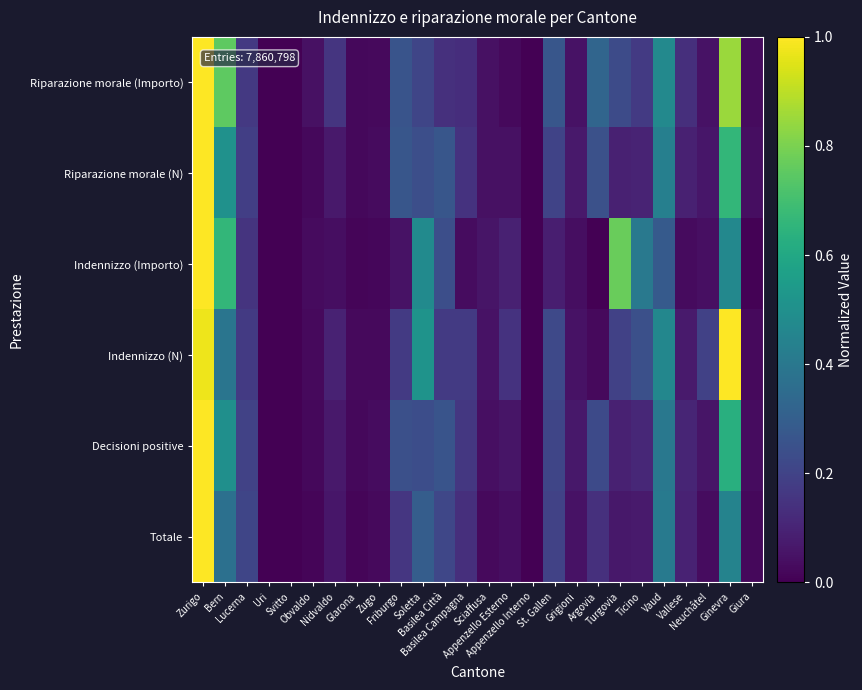

Reading left to right, list all the values displayed in this chart.

Totale: Zurigo=1.0	Bern=0.4	Lucerna=0.2	Uri=0.0	Svitto=0.0	Obvaldo=0.0	Nidvaldo=0.1	Glarona=0.0	Zugo=0.0	Friburgo=0.2	Soletta=0.3	Basilea Città=0.2	Basilea Campagna=0.1	Sciaffusa=0.0	Appenzello Esterno=0.0	Appenzello Interno=0.0	St. Gallen=0.2	Grigioni=0.0	Argovia=0.1	Turgovia=0.1	Ticino=0.1	Vaud=0.4	Vallese=0.1	Neuchâtel=0.0	Ginevra=0.4	Giura=0.0
Decisioni positive: Zurigo=1.0	Bern=0.5	Lucerna=0.2	Uri=0.0	Svitto=0.0	Obvaldo=0.0	Nidvaldo=0.1	Glarona=0.0	Zugo=0.0	Friburgo=0.2	Soletta=0.2	Basilea Città=0.3	Basilea Campagna=0.2	Sciaffusa=0.0	Appenzello Esterno=0.1	Appenzello Interno=0.0	St. Gallen=0.2	Grigioni=0.1	Argovia=0.2	Turgovia=0.1	Ticino=0.1	Vaud=0.4	Vallese=0.1	Neuchâtel=0.1	Ginevra=0.6	Giura=0.0
Indennizzo (N): Zurigo=1.0	Bern=0.4	Lucerna=0.2	Uri=0.0	Svitto=0.0	Obvaldo=0.0	Nidvaldo=0.1	Glarona=0.0	Zugo=0.0	Friburgo=0.2	Soletta=0.5	Basilea Città=0.2	Basilea Campagna=0.2	Sciaffusa=0.0	Appenzello Esterno=0.1	Appenzello Interno=0.0	St. Gallen=0.2	Grigioni=0.0	Argovia=0.0	Turgovia=0.2	Ticino=0.2	Vaud=0.5	Vallese=0.1	Neuchâtel=0.2	Ginevra=1.0	Giura=0.0
Indennizzo (Importo): Zurigo=1.0	Bern=0.7	Lucerna=0.1	Uri=0.0	Svitto=0.0	Obvaldo=0.0	Nidvaldo=0.0	Glarona=0.0	Zugo=0.0	Friburgo=0.0	Soletta=0.5	Basilea Città=0.2	Basilea Campagna=0.0	Sciaffusa=0.1	Appenzello Esterno=0.1	Appenzello Interno=0.0	St. Gallen=0.1	Grigioni=0.0	Argovia=0.0	Turgovia=0.8	Ticino=0.4	Vaud=0.3	Vallese=0.0	Neuchâtel=0.0	Ginevra=0.5	Giura=0.0
Riparazione morale (N): Zurigo=1.0	Bern=0.5	Lucerna=0.2	Uri=0.0	Svitto=0.0	Obvaldo=0.0	Nidvaldo=0.1	Glarona=0.0	Zugo=0.0	Friburgo=0.3	Soletta=0.2	Basilea Città=0.3	Basilea Campagna=0.1	Sciaffusa=0.0	Appenzello Esterno=0.0	Appenzello Interno=0.0	St. Gallen=0.2	Grigioni=0.1	Argovia=0.2	Turgovia=0.1	Ticino=0.1	Vaud=0.4	Vallese=0.1	Neuchâtel=0.1	Ginevra=0.7	Giura=0.0
Riparazione morale (Importo): Zurigo=1.0	Bern=0.8	Lucerna=0.2	Uri=0.0	Svitto=0.0	Obvaldo=0.0	Nidvaldo=0.2	Glarona=0.0	Zugo=0.0	Friburgo=0.3	Soletta=0.2	Basilea Città=0.1	Basilea Campagna=0.1	Sciaffusa=0.0	Appenzello Esterno=0.0	Appenzello Interno=0.0	St. Gallen=0.3	Grigioni=0.0	Argovia=0.3	Turgovia=0.2	Ticino=0.2	Vaud=0.5	Vallese=0.1	Neuchâtel=0.0	Ginevra=0.9	Giura=0.0